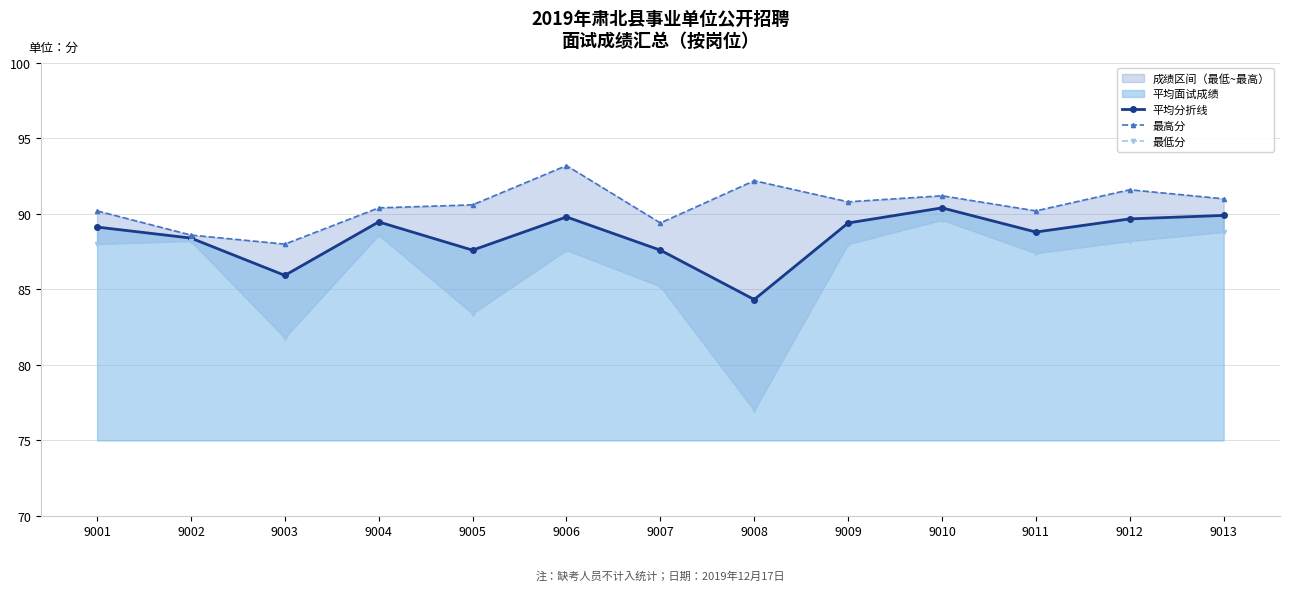

Where does the 最低分 series first go above 88?

9002